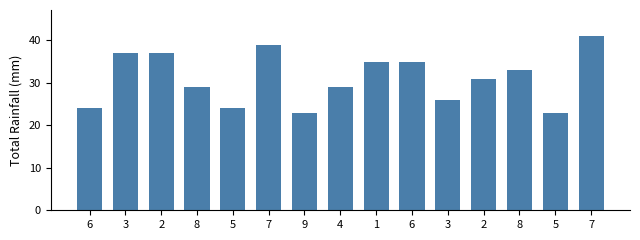

How many values are below 31?

7